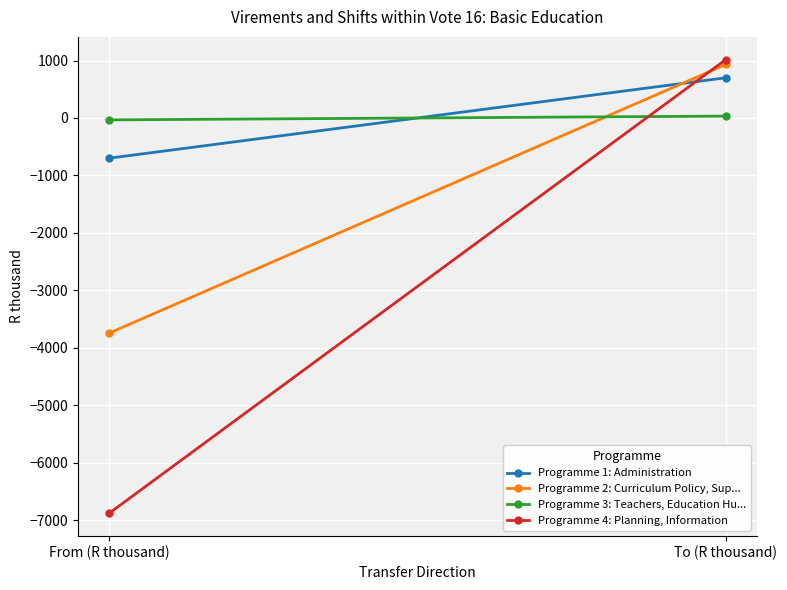

Rank the categories by Programme 3: Teachers, Education Hu... value from highest to lowest.

To (R thousand), From (R thousand)